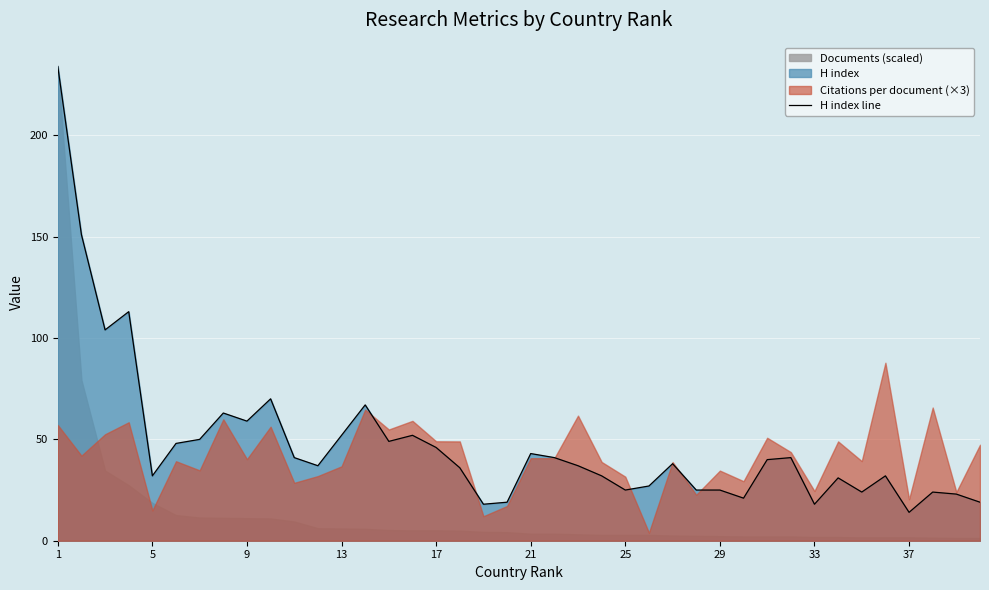

How many values exceed 38?

19